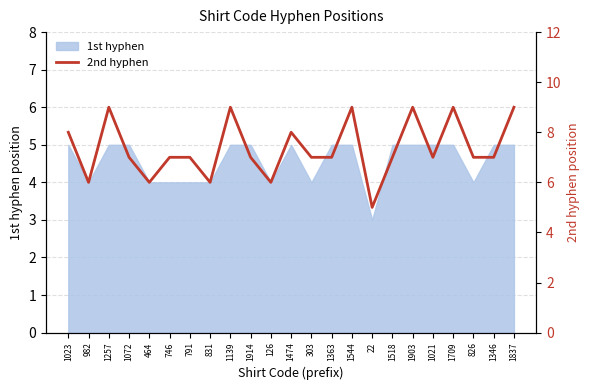

What is the average value?

7